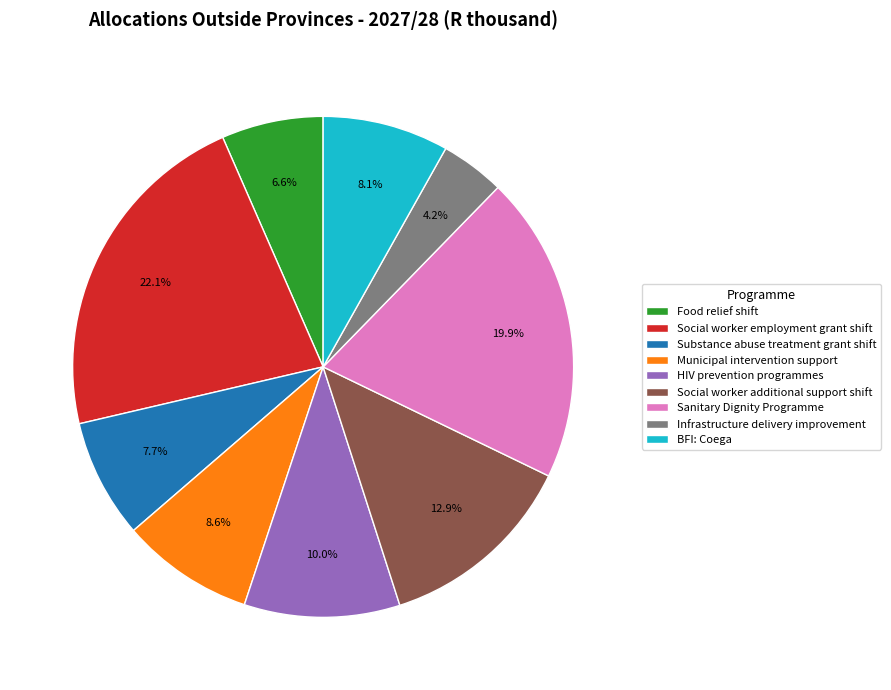

To the nearest percent, what is the difference between the largest and smallest slice percentages?

18%